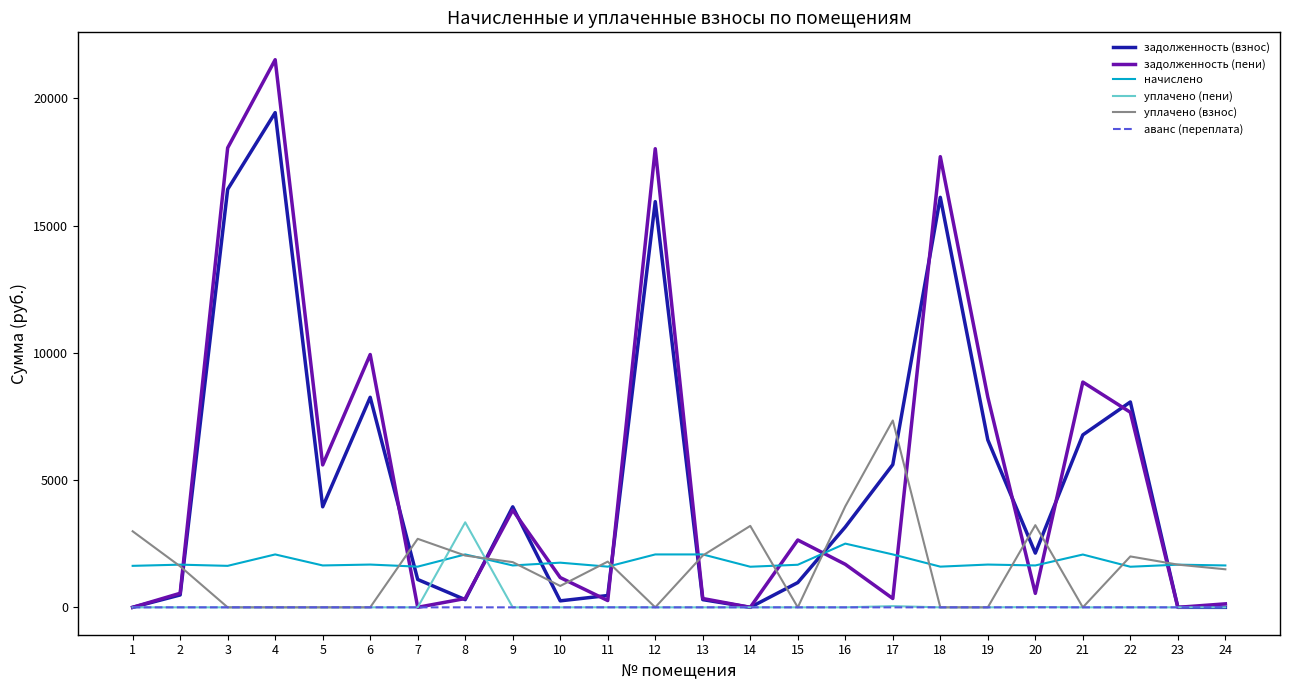

True or false: начислено has a value of 2407.5 at 3.

False